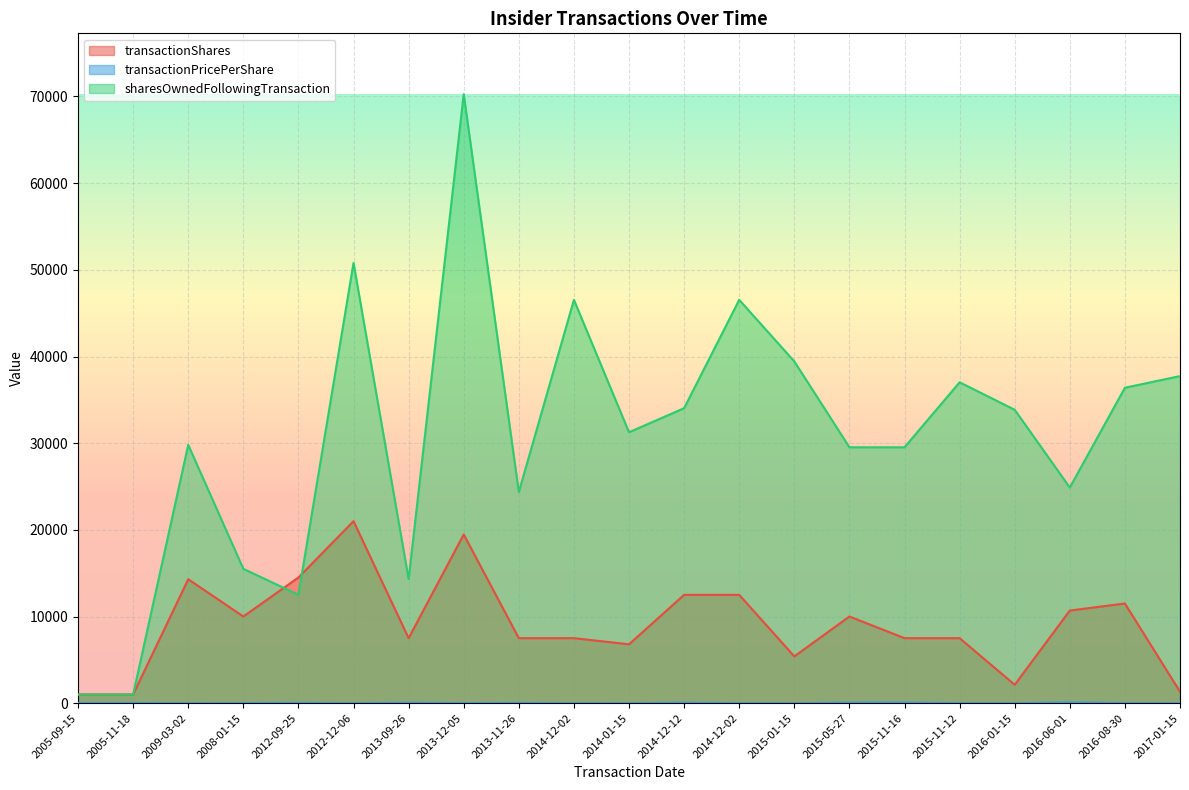

Reading left to right, what are all the values shown in this chart?

transactionShares: 2005-09-15=1000.0	2005-11-18=1000.0	2009-03-02=14300.0	2008-01-15=10000.0	2012-09-25=14500.0	2012-12-06=20997.0	2013-09-26=7500.0	2013-12-05=19465.0	2013-11-26=7500.0	2014-12-02=7500.0	2014-01-15=6792.0	2014-12-12=12500.0	2014-12-02=12500.0	2015-01-15=5395.0	2015-05-27=10000.0	2015-11-16=7500.0	2015-11-12=7500.0	2016-01-15=2122.0	2016-06-01=10687.0	2016-08-30=11500.0	2017-01-15=1323.0
transactionPricePerShare: 2005-09-15=27.6	2005-11-18=28.0	2009-03-02=1.2	2008-01-15=13.2	2012-09-25=30.9	2012-12-06=4.6	2013-09-26=44.1	2013-12-05=13.1	2013-11-26=24.6	2014-12-02=8.7	2014-01-15=0.0	2014-12-12=47.3	2014-12-02=8.7	2015-01-15=0.0	2015-05-27=60.6	2015-11-16=58.6	2015-11-12=13.5	2016-01-15=0.0	2016-06-01=77.4	2016-08-30=13.7	2017-01-15=0.0
sharesOwnedFollowingTransaction: 2005-09-15=1000.0	2005-11-18=1000.0	2009-03-02=29800.0	2008-01-15=15500.0	2012-09-25=12510.0	2012-12-06=50797.0	2013-09-26=14311.0	2013-12-05=70262.0	2013-11-26=24366.0	2014-12-02=46537.0	2014-01-15=31260.0	2014-12-12=34037.0	2014-12-02=46537.0	2015-01-15=39432.0	2015-05-27=29525.0	2015-11-16=29525.0	2015-11-12=37025.0	2016-01-15=33852.0	2016-06-01=24882.0	2016-08-30=36397.0	2017-01-15=37740.0